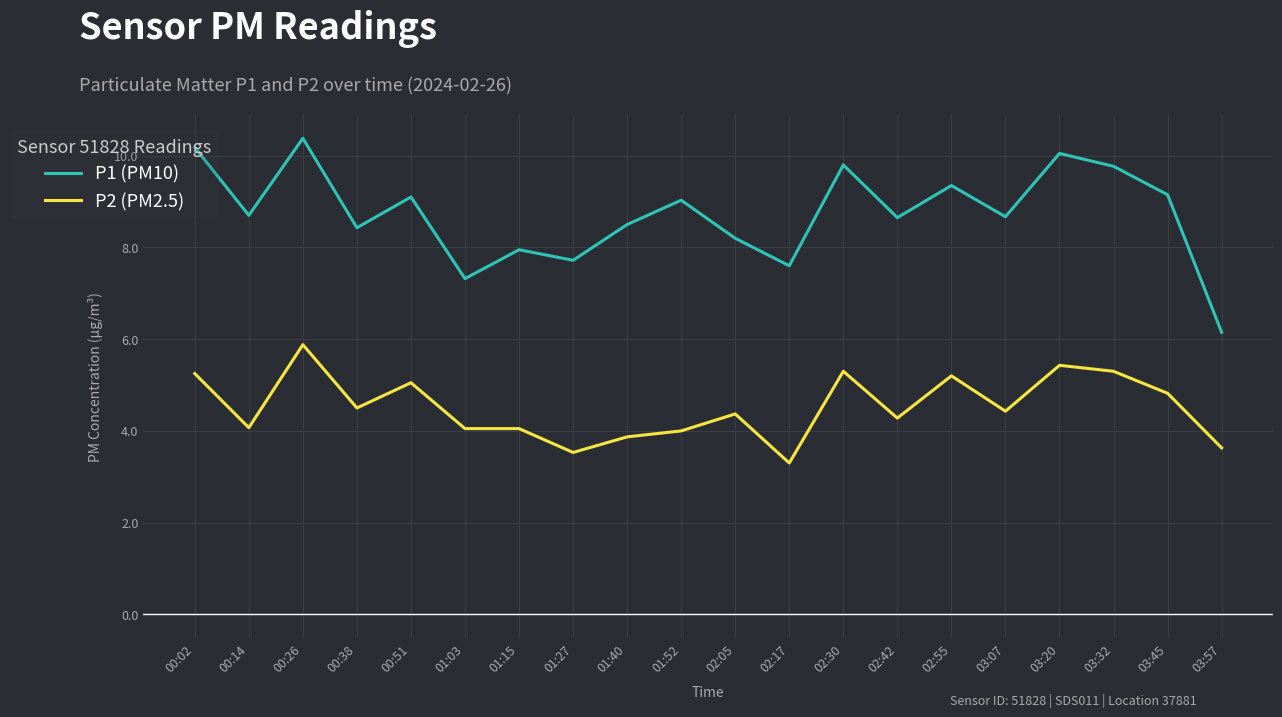

Between 00:51 and 01:15, which series saw the biggest shift?

P1 (PM10)